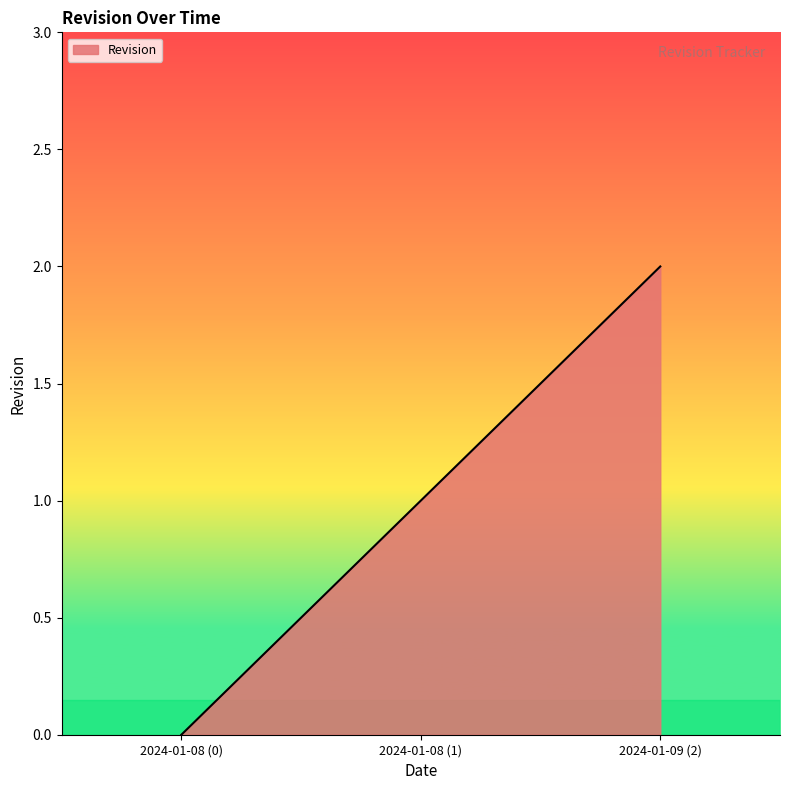

At which category does the chart reach its peak across all series?

2024-01-09 (2)